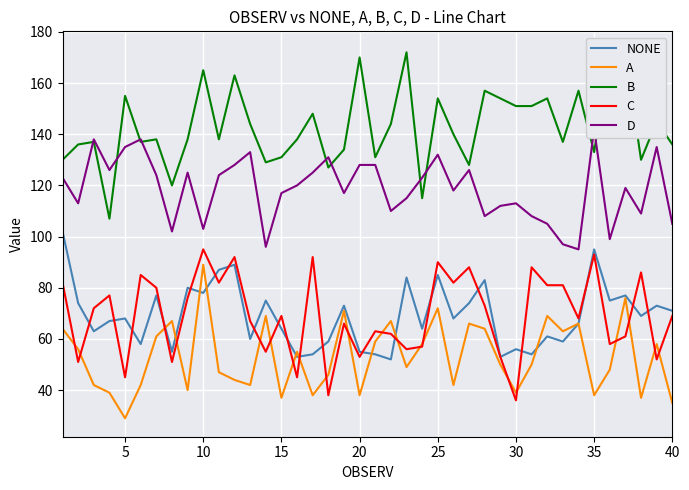

What is the maximum value for C?

95